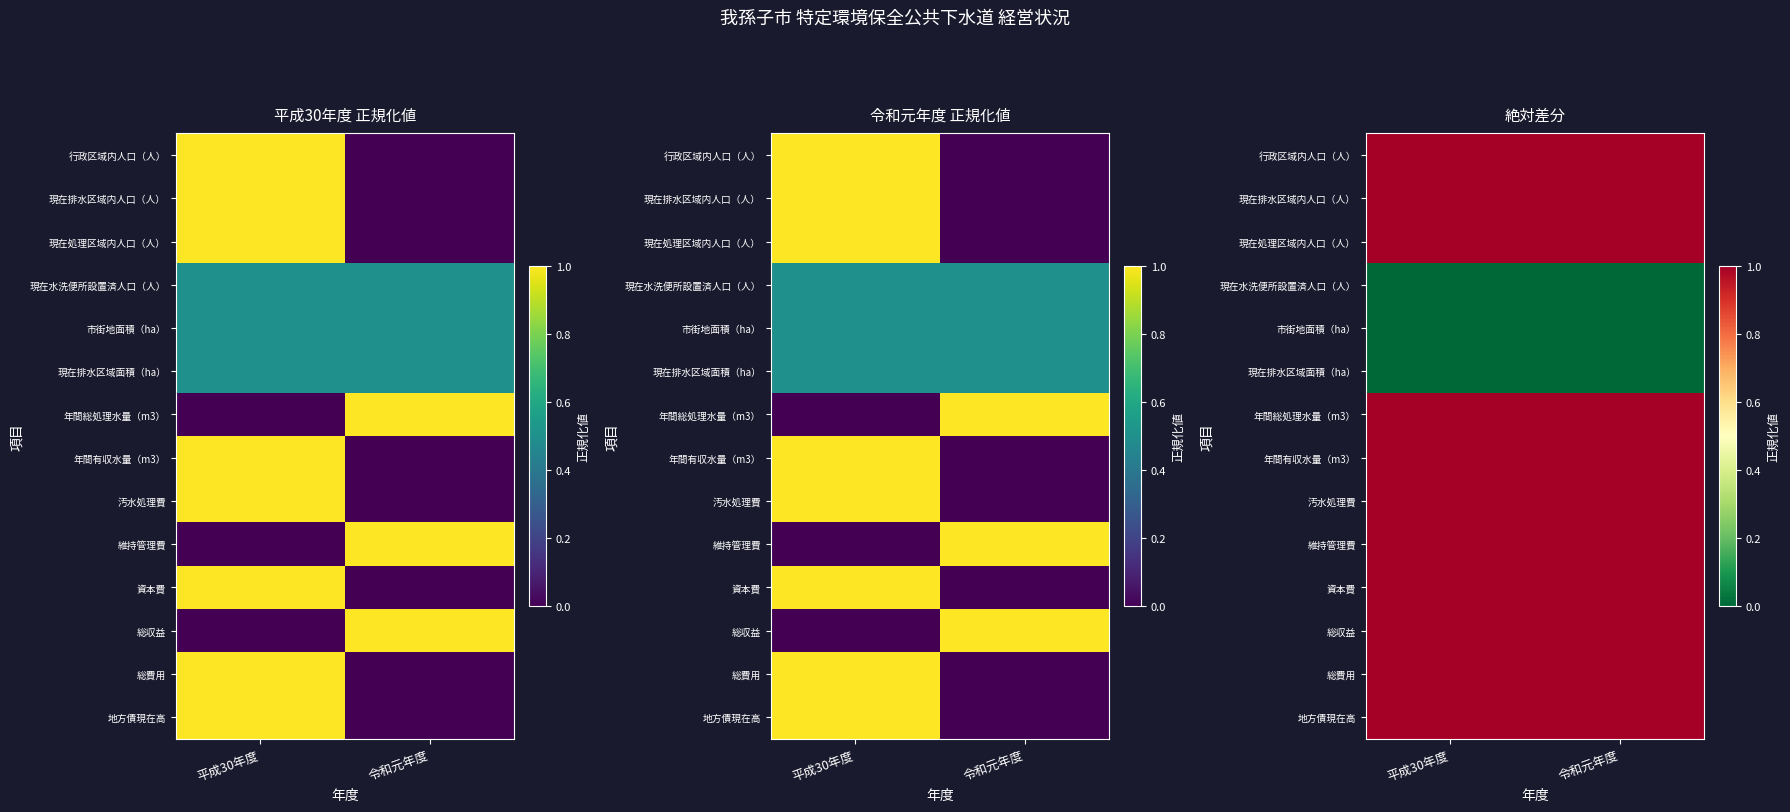

What is the sum of all 年間有収水量（m3） values?

2